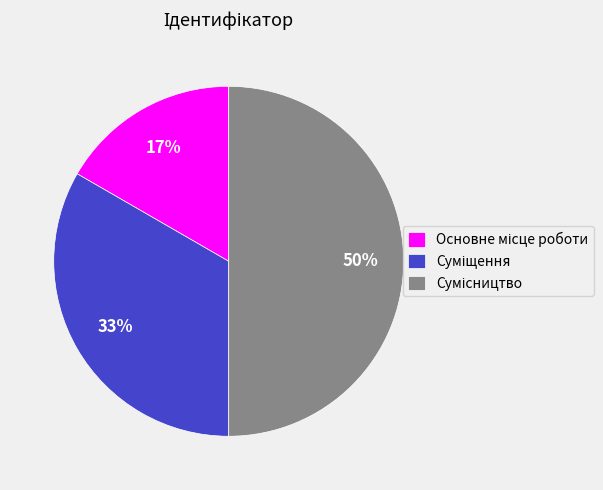

To the nearest percent, what is the average slice percentage?

33%